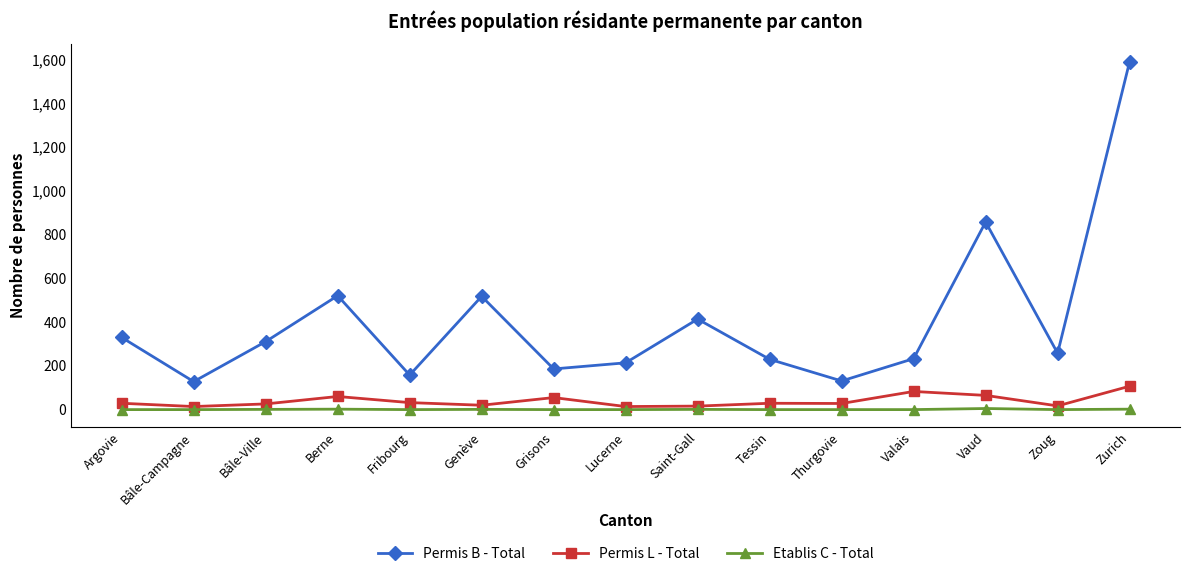

Is the value of Etablis C - Total at Zoug greater than the value of Permis B - Total at Thurgovie?

No